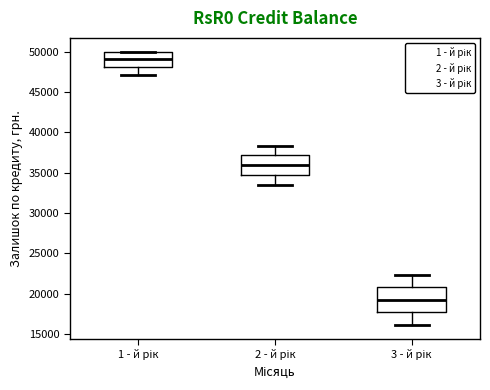

Where does the median line of the box for 3 - й рік sit on the y-axis? The values are not printed on the chart, so give them approximately, as read against the axis.

19500